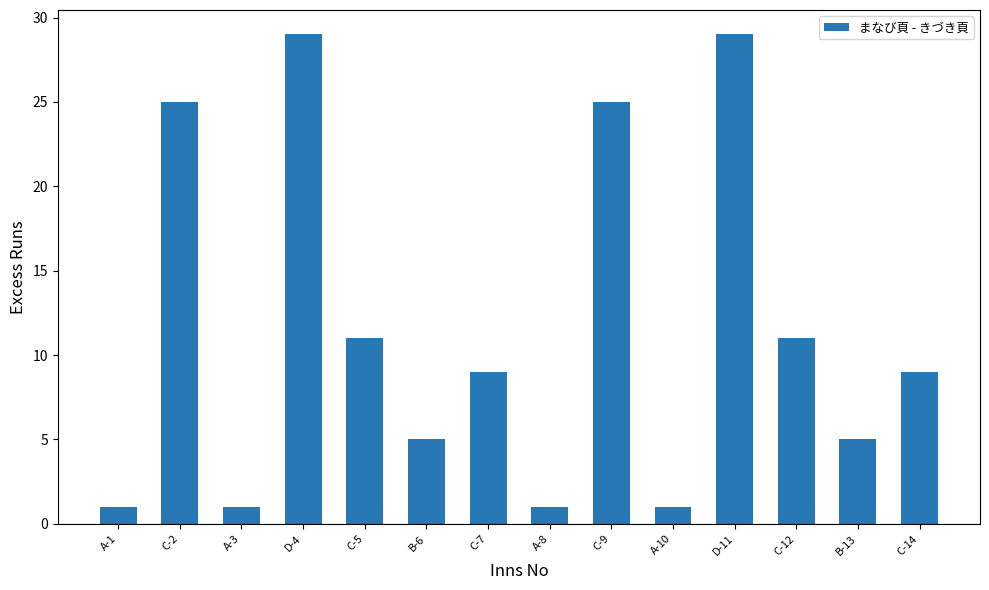

Reading left to right, what are all the values shown in this chart?

A-1=1	C-2=25	A-3=1	D-4=29	C-5=11	B-6=5	C-7=9	A-8=1	C-9=25	A-10=1	D-11=29	C-12=11	B-13=5	C-14=9